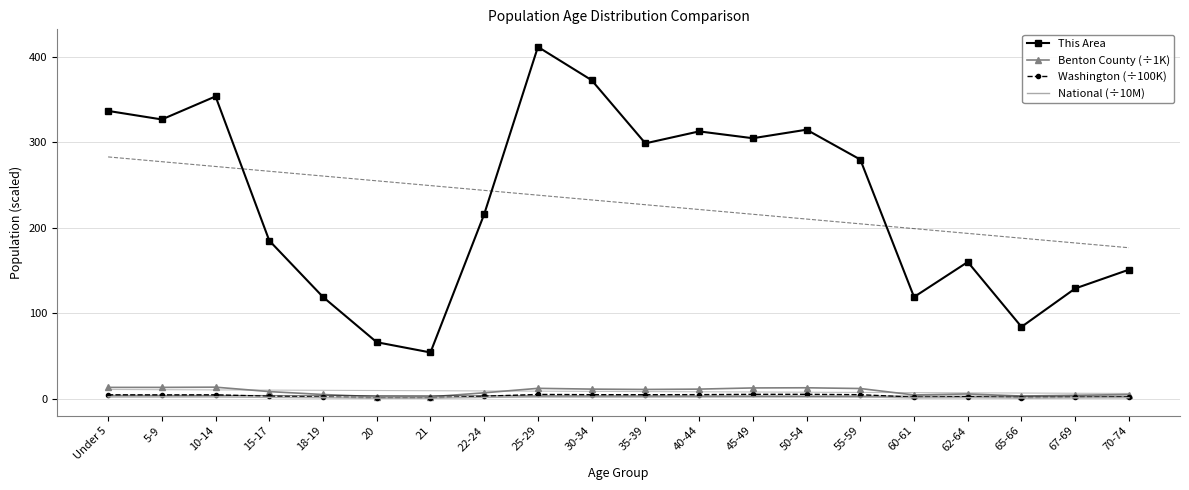

True or false: Washington (÷100K) has more than 0 points higher than both neighbors.

True